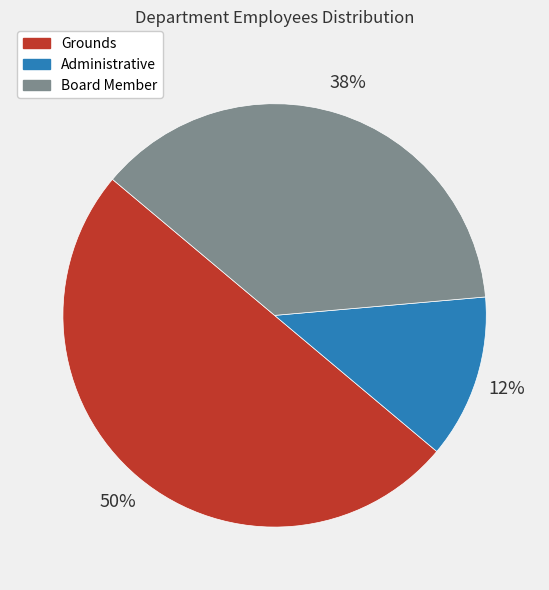

Between Board Member and Administrative, which is larger?

Board Member